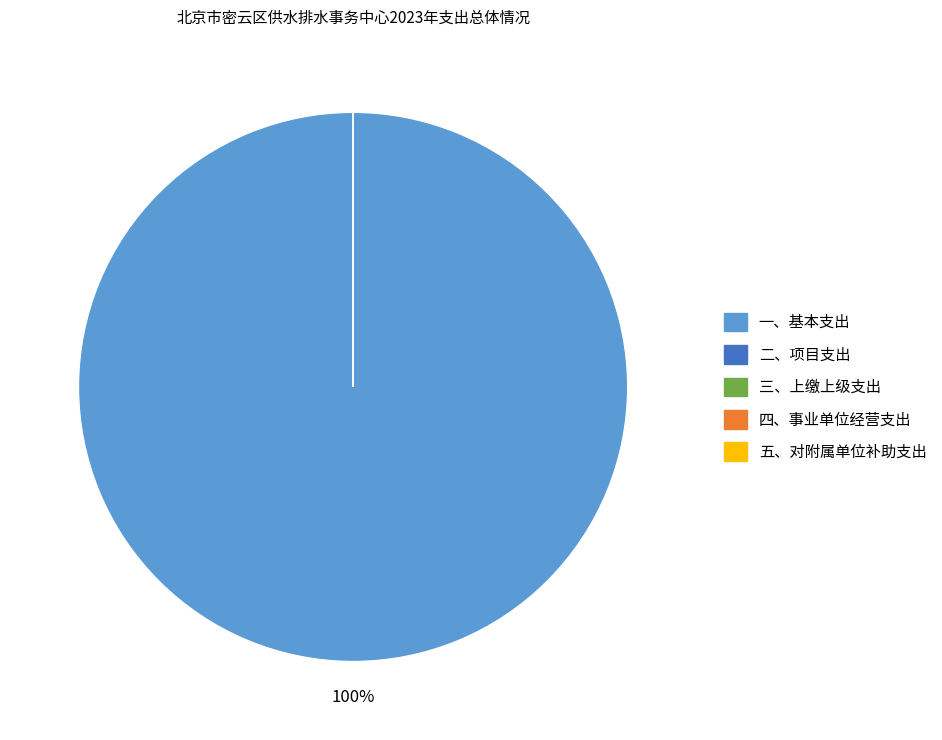

What percentage do 一、基本支出 and 三、上缴上级支出 together represent?

100.0%